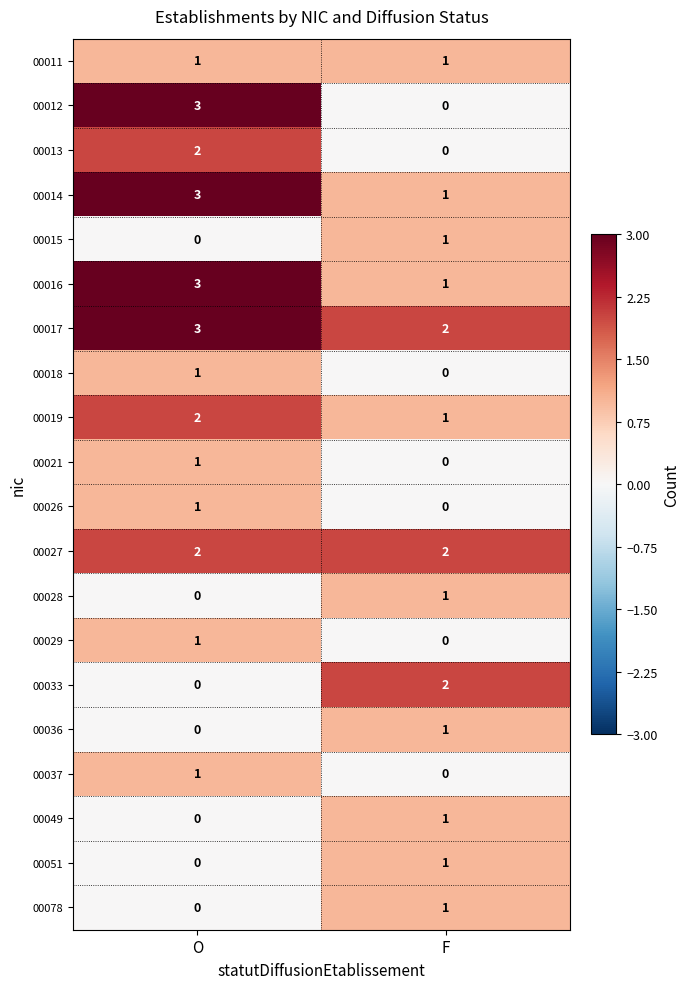

At which label does 00028 reach its minimum?

O